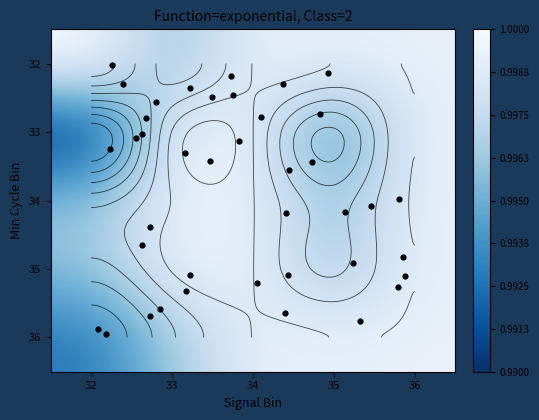

Rank the series by their maximum value, from lowest to highest.

36, 33, 34, 35, 32